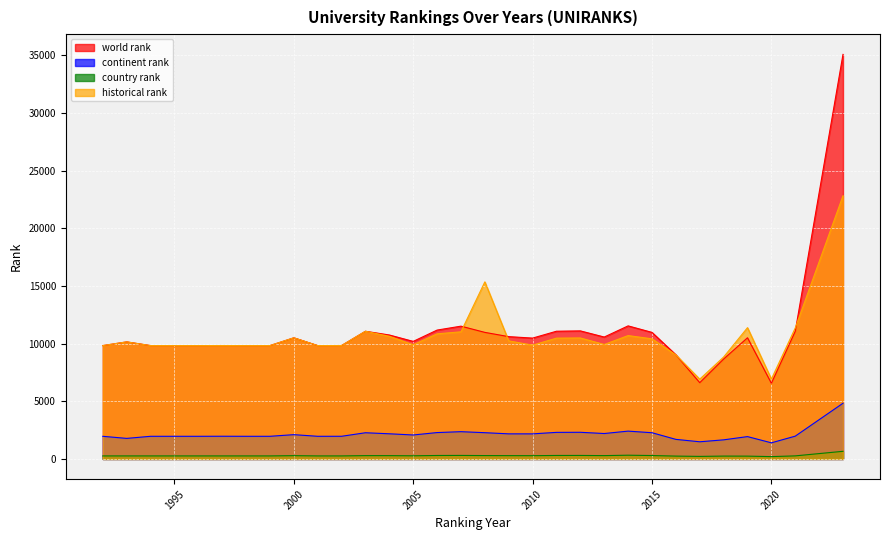

True or false: continent rank has more than 0 points higher than both neighbors.

True